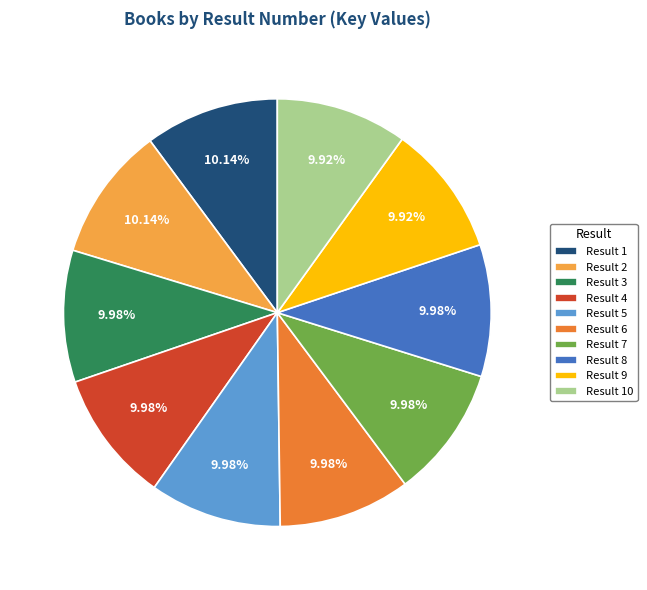

How many segments does this pie chart have?

10